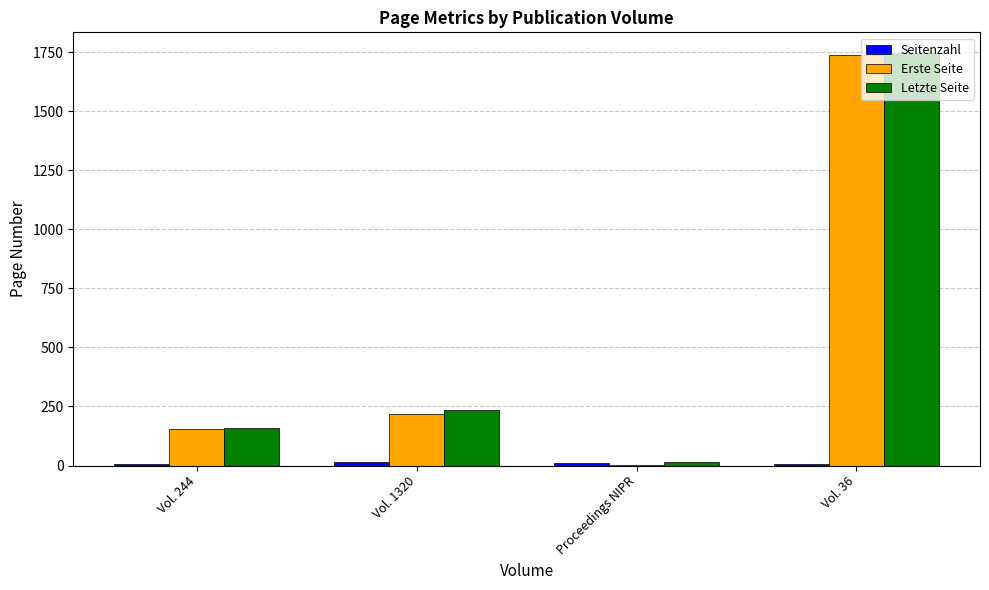

Which category has the highest value across all series?

Vol. 36